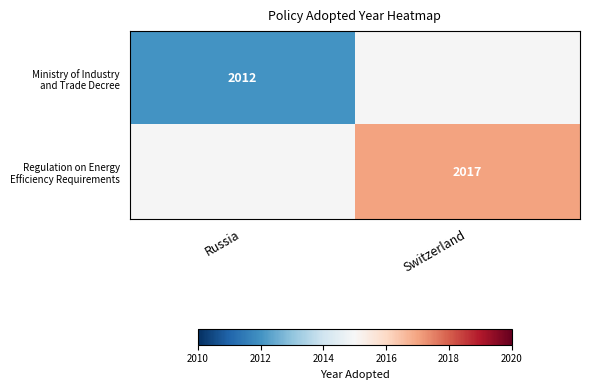

Which category has the highest value in the Ministry of Industry and Trade Decree series?

Russia